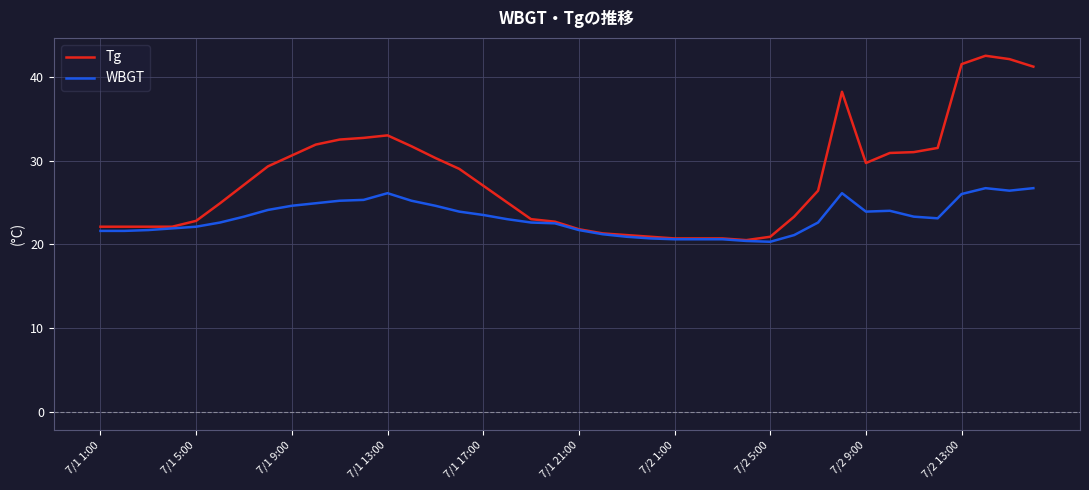

Which series has the largest range (max minus min)?

Tg